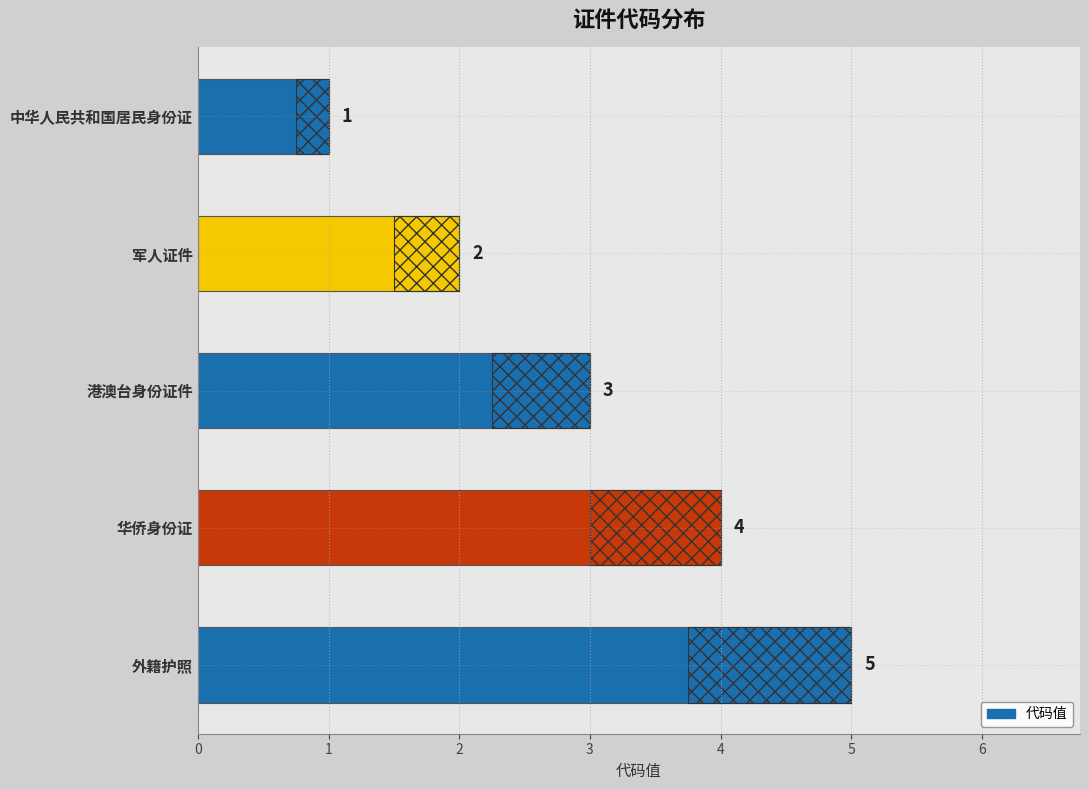

The chart shows a value of 2 at 军人证件. True or false?

True